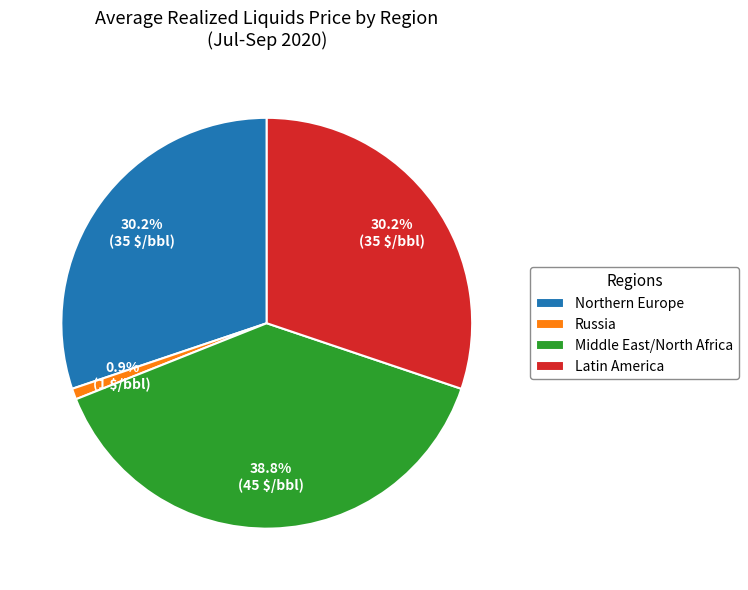

The Russia slice represents 11% of the pie. True or false?

False